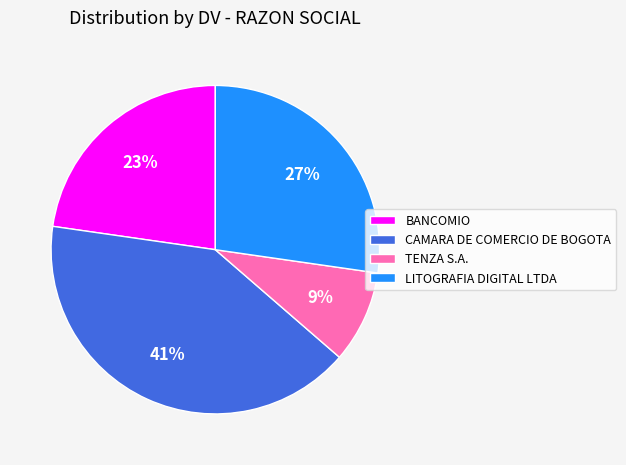

Is the sum of CAMARA DE COMERCIO DE BOGOTA and LITOGRAFIA DIGITAL LTDA greater than half?

Yes